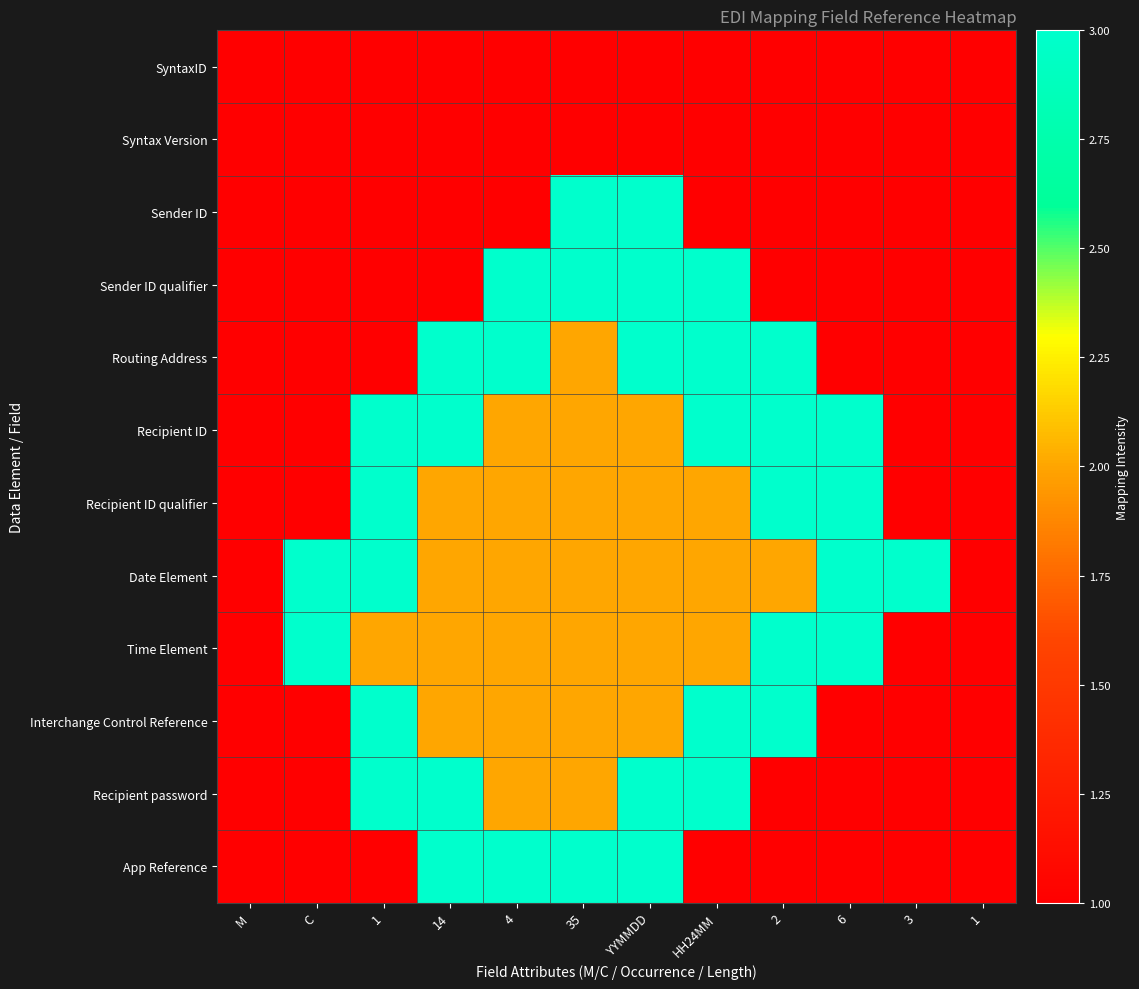

What is the greatest value displayed?

3